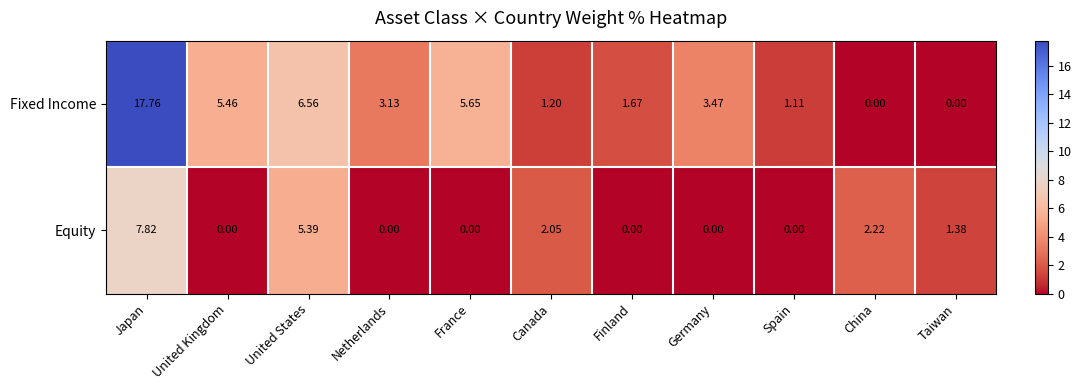

Where is Fixed Income nearest to the value 8?

United States